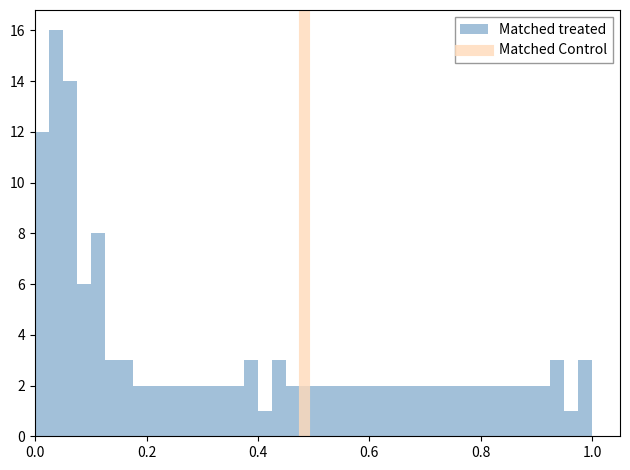

Read against the x-axis, roughly where is the centre of the tallest bar?

0.04